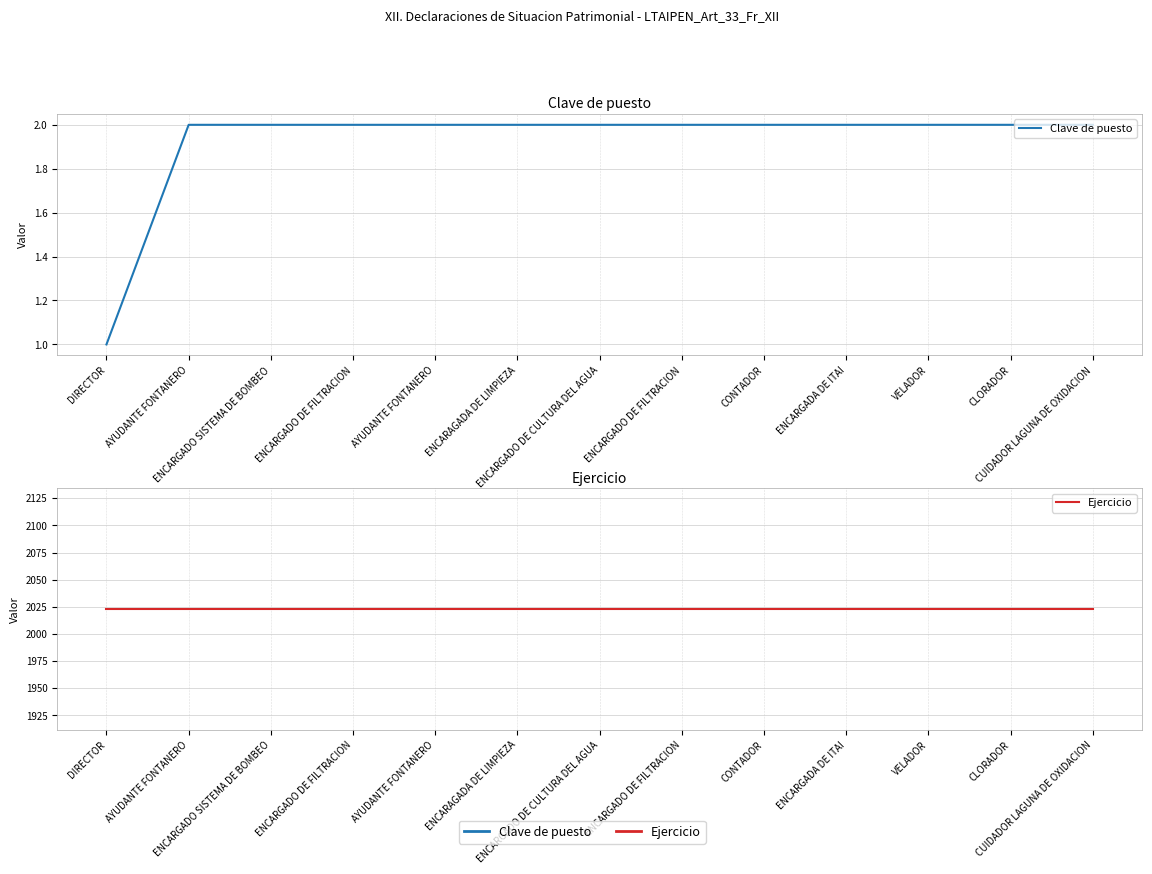

The value of Ejercicio at CLORADOR is 786. True or false?

False